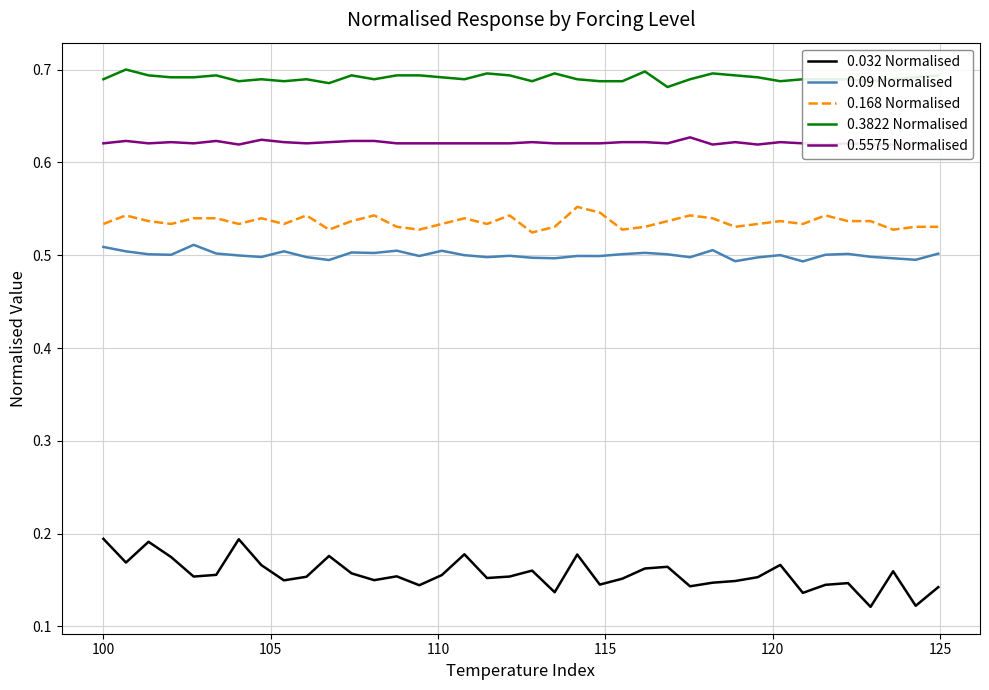

Which series has the largest total across all categories?

0.3822 Normalised